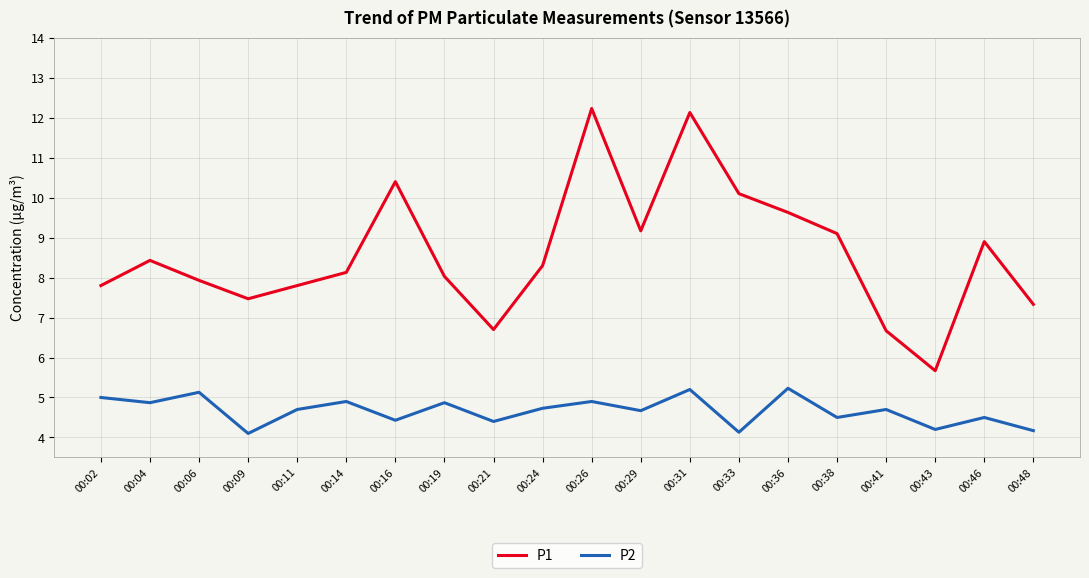

What are all the series names shown in the legend?

P1, P2